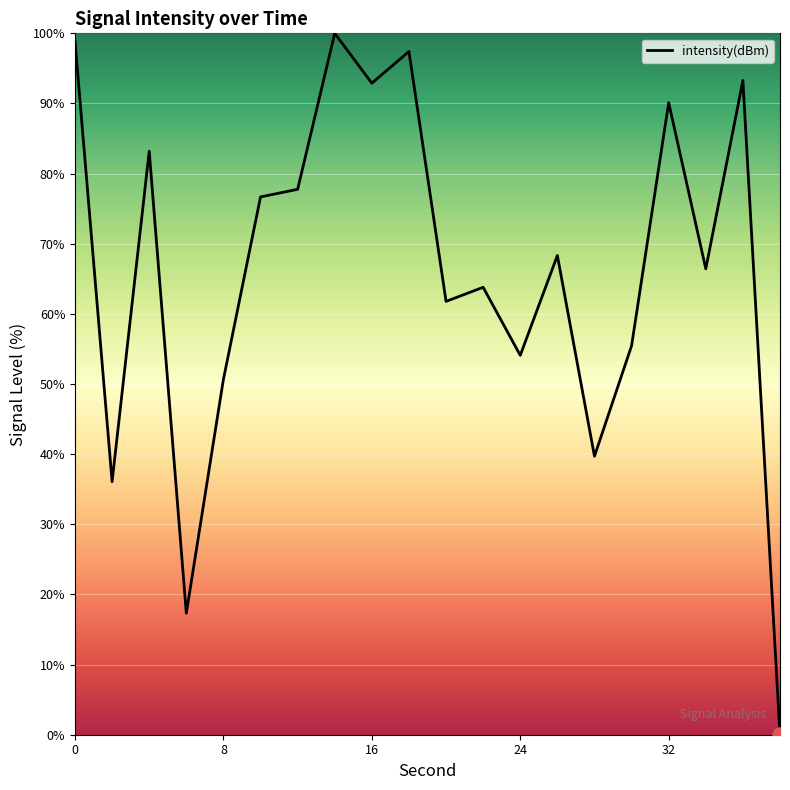

What is the maximum value shown in the chart?

100.0